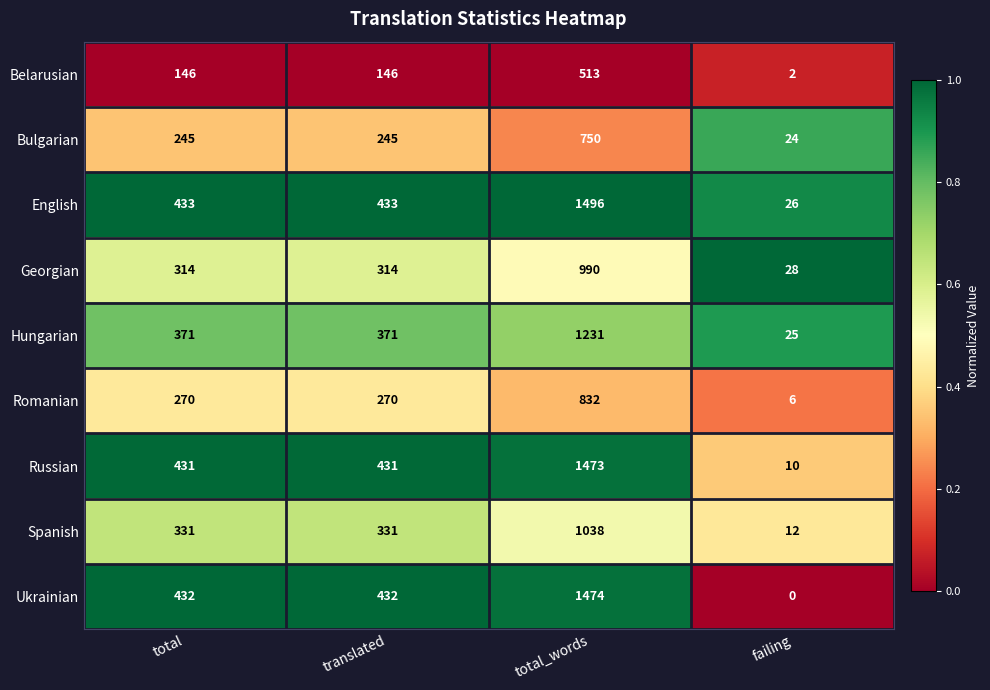

Is it true that English equals 433 at translated?

True